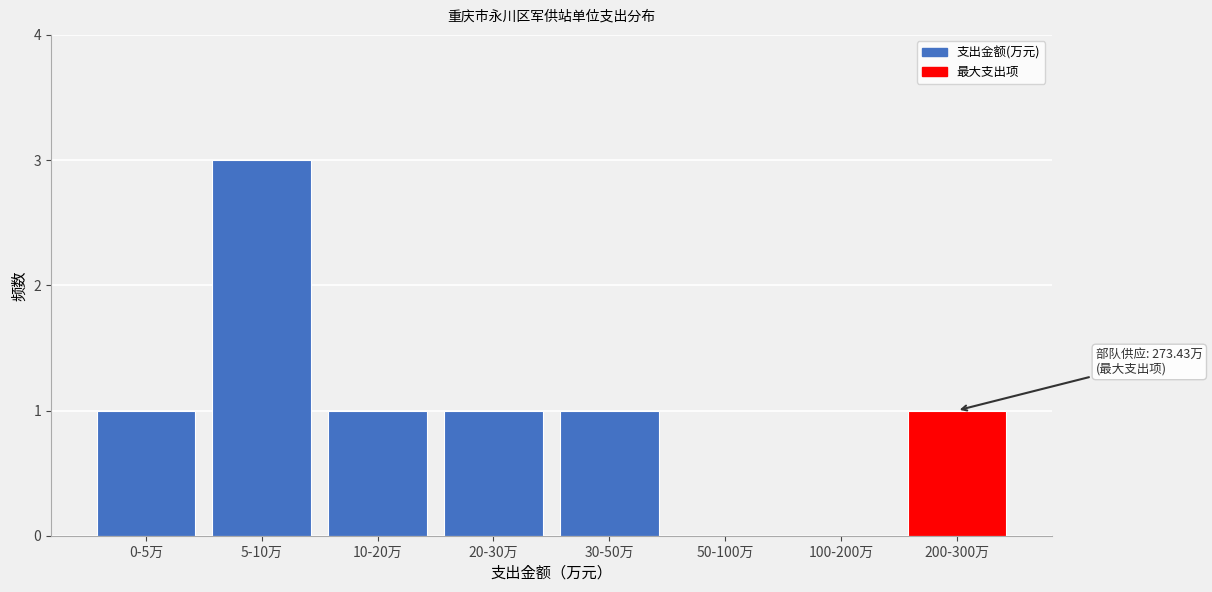

Reading left to right, extract all data points from this chart.

0-5万=1	5-10万=3	10-20万=1	20-30万=1	30-50万=1	50-100万=0	100-200万=0	200-300万=1